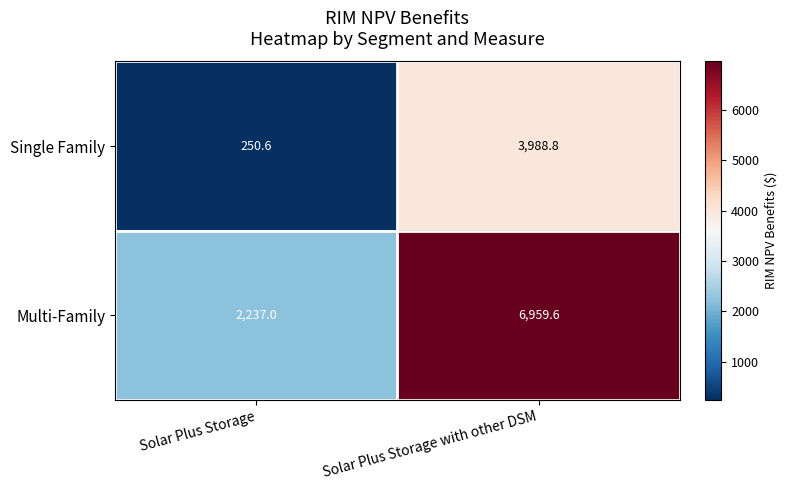

Reading left to right, extract all data points from this chart.

Single Family: Solar Plus Storage=250.6	Solar Plus Storage with other DSM=3988.8
Multi-Family: Solar Plus Storage=2237.0	Solar Plus Storage with other DSM=6959.6